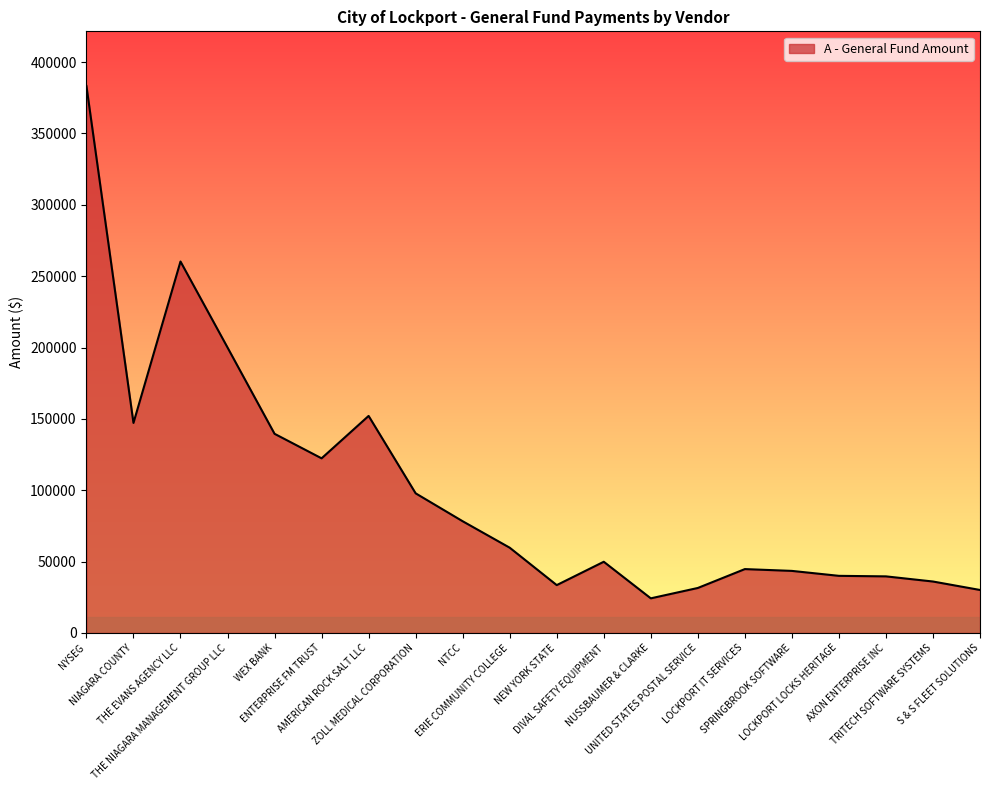

Which has a higher value, NUSSBAUMER & CLARKE or NIAGARA COUNTY?

NIAGARA COUNTY